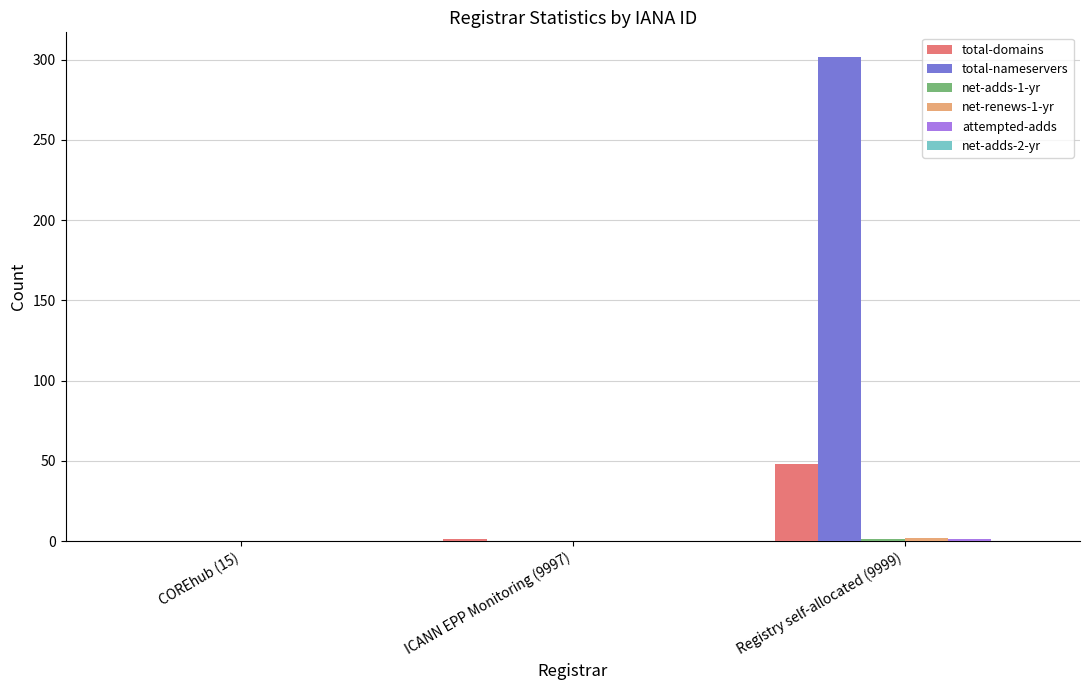

Between COREhub (15) and Registry self-allocated (9999), which series saw the biggest shift?

total-nameservers